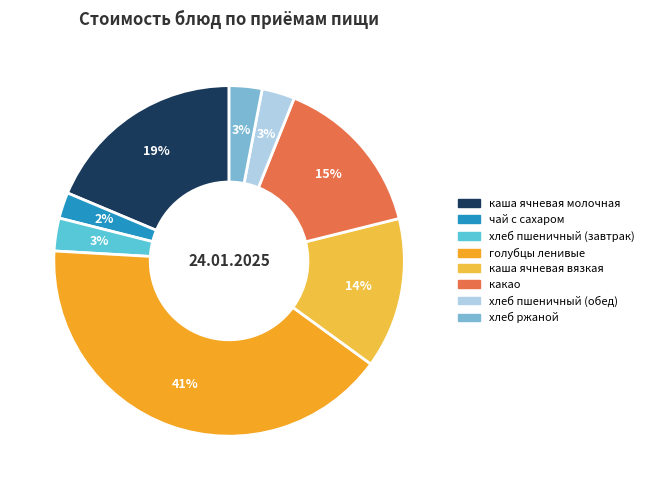

What is the smallest slice in the pie chart?

чай с сахаром